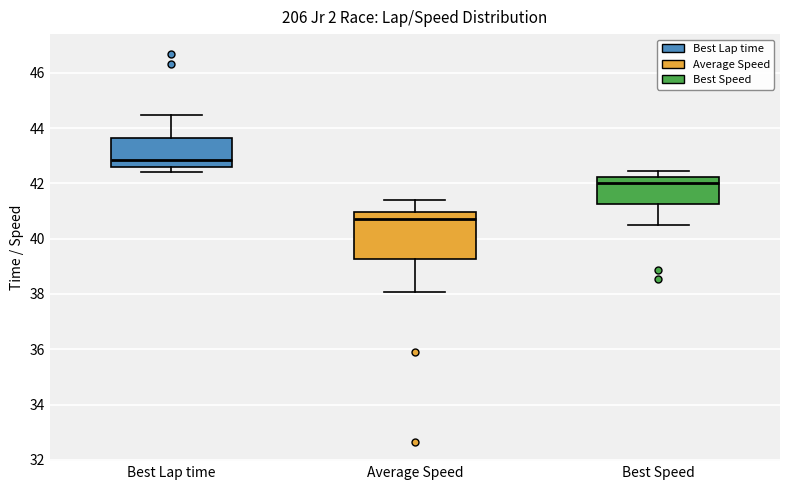

Reading left to right, transcribe this box plot: for each box, give where its median line is, the range the box spans, and where its two whiskers end, as read against the y-axis. The values are not printed on the chart, so give them approximately, as read against the axis.

Best Lap time: median 42.8, box 42.6 to 43.6, whiskers 42.4 to 44.4
Average Speed: median 40.8, box 39.2 to 41.0, whiskers 38.0 to 41.4
Best Speed: median 42.0, box 41.2 to 42.2, whiskers 40.4 to 42.4